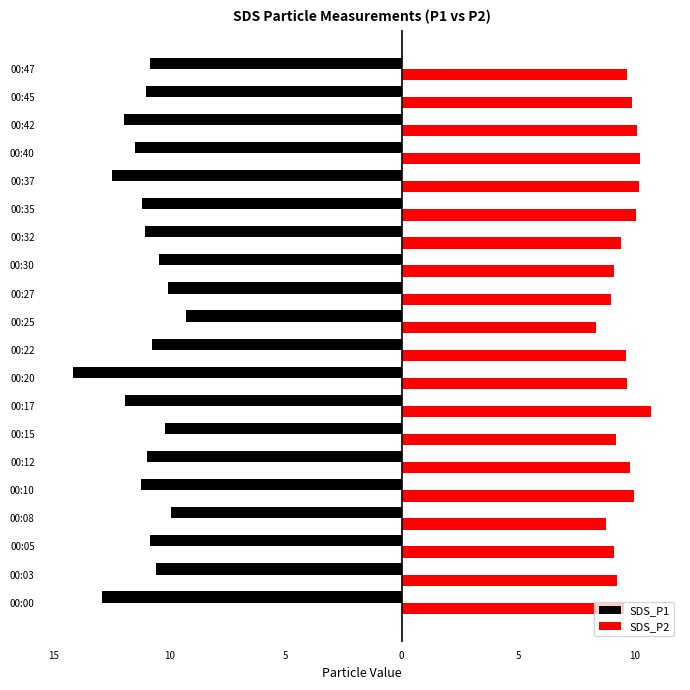

What are all the series names shown in the legend?

SDS_P1, SDS_P2